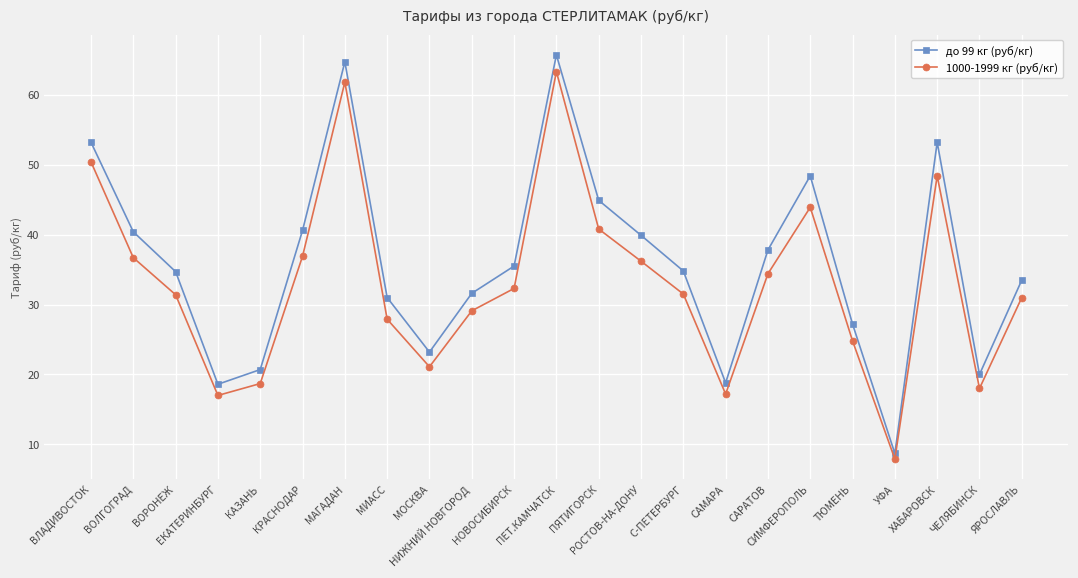

What is the value of the 1000-1999 кг (руб/кг) point at the 10th from the left?

29.1